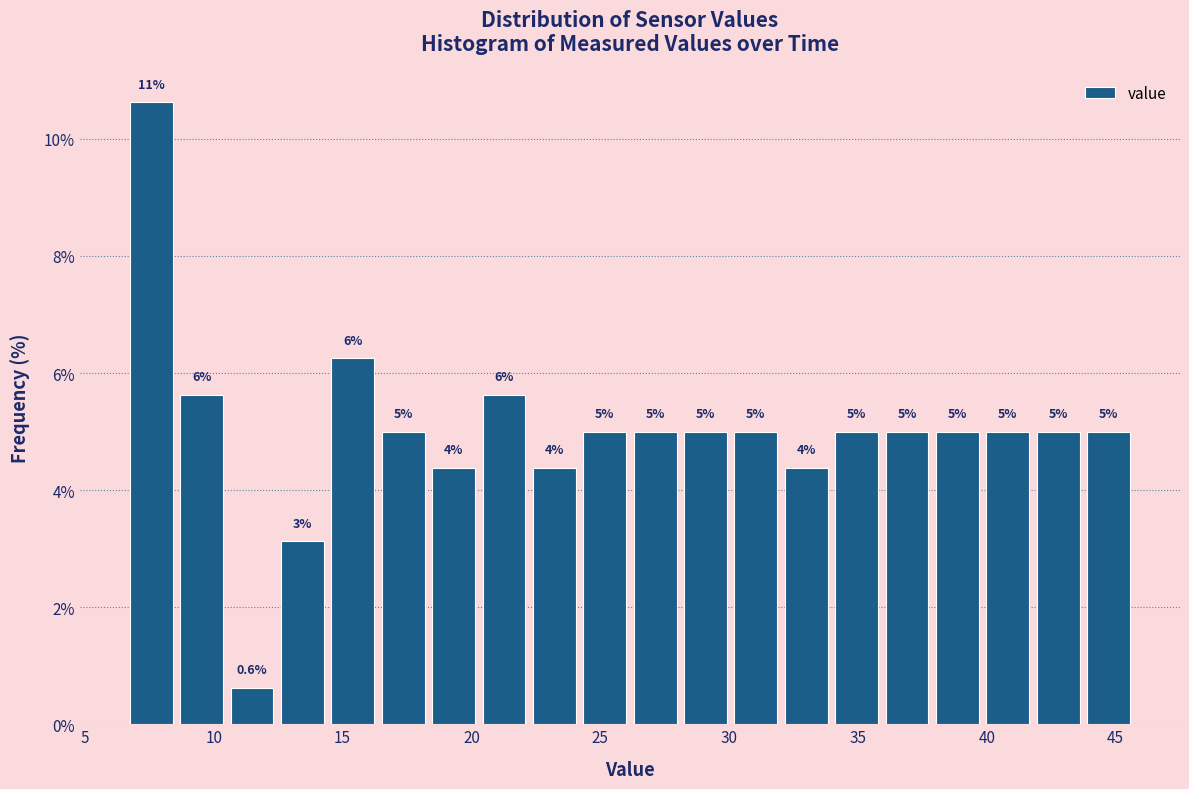

Read against the x-axis, roughly where is the centre of the tallest bar?

7.5